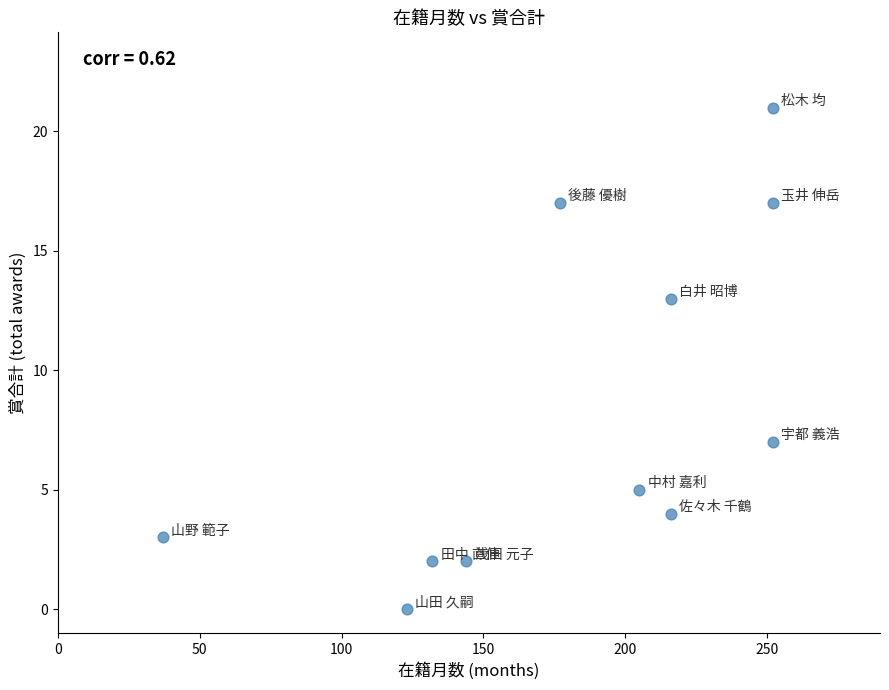

What is the range of Y values (max minus min)?

21